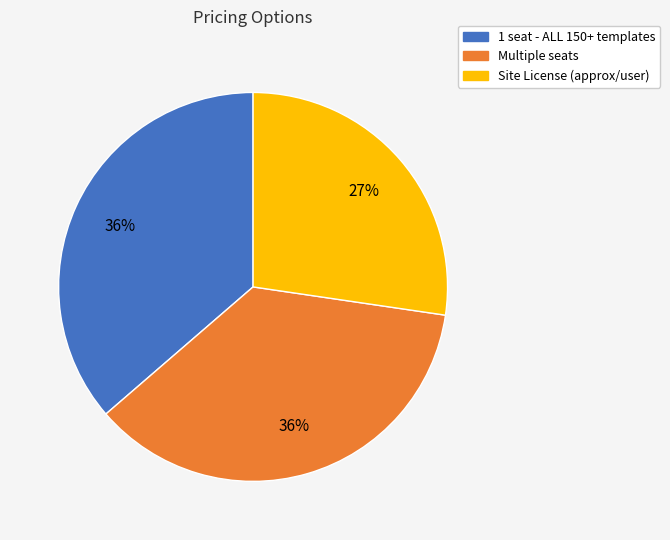

Is Site License (approx/user) the majority of the pie?

No